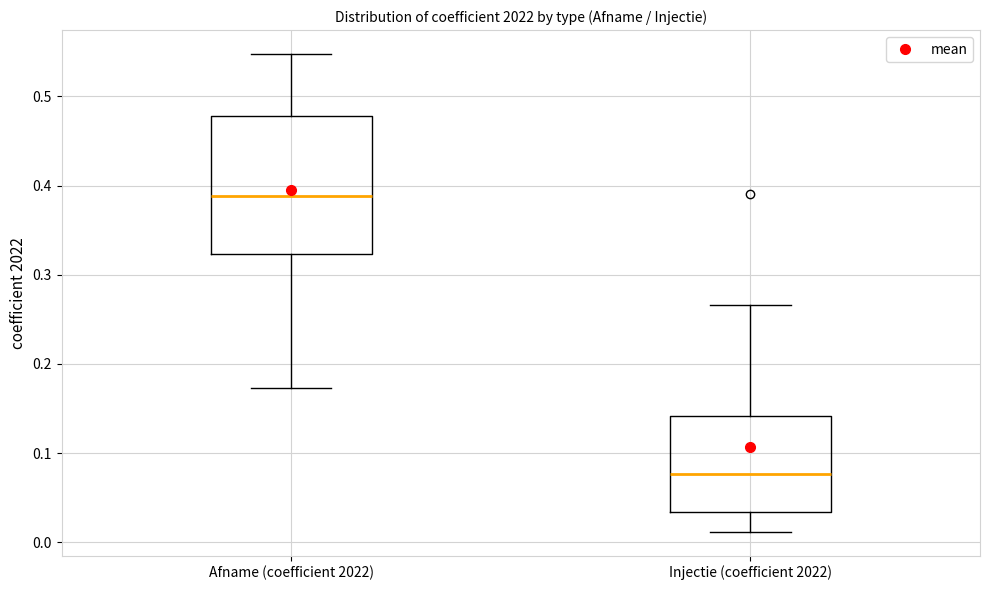

Reading left to right, read every box against the y-axis: the position of its median line, the range the box covers, and the ends of its whiskers. The values are not printed on the chart, so give them approximately, as read against the axis.

Afname (coefficient 2022): median 0.39, box 0.32 to 0.48, whiskers 0.17 to 0.55
Injectie (coefficient 2022): median 0.08, box 0.03 to 0.14, whiskers 0.01 to 0.27